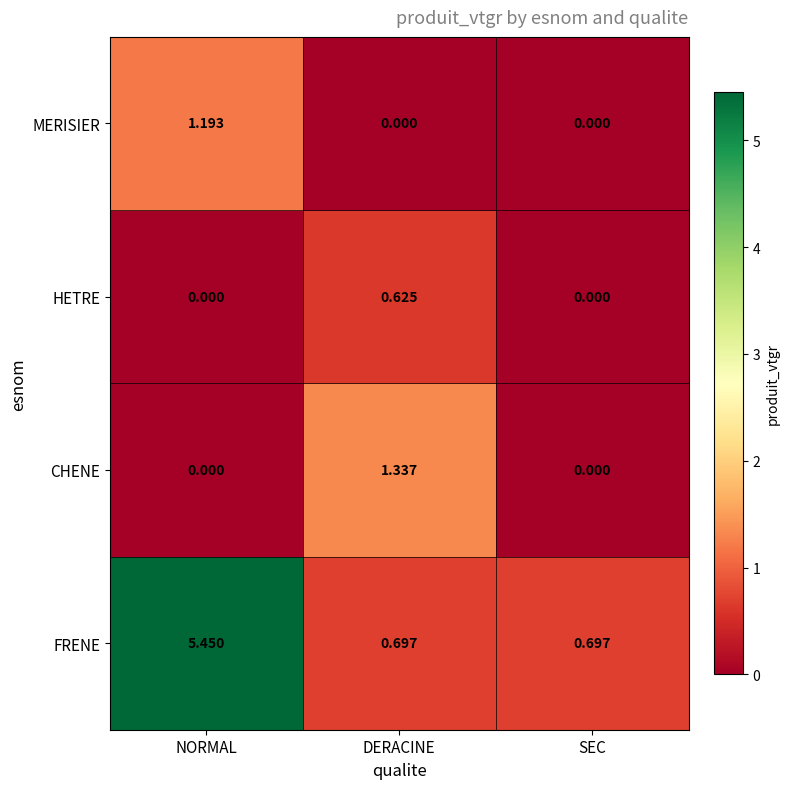

Which category has the highest value across all series?

NORMAL